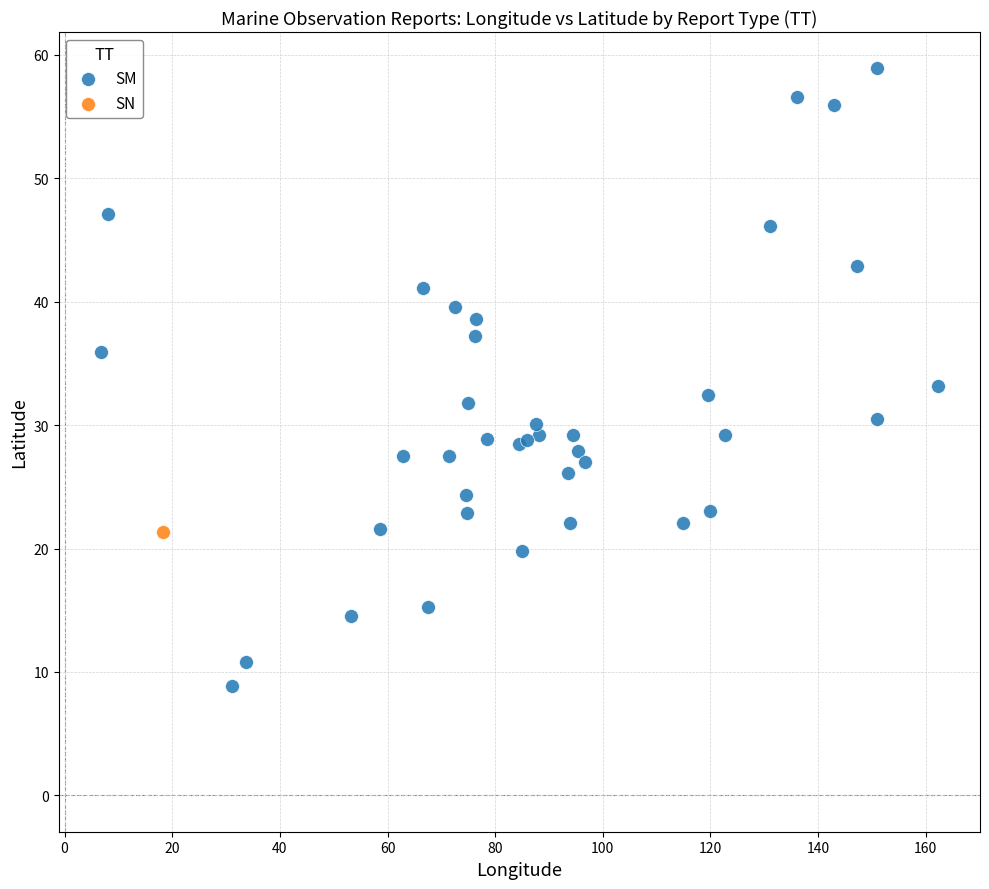

What are all the series names shown in the legend?

SM, SN